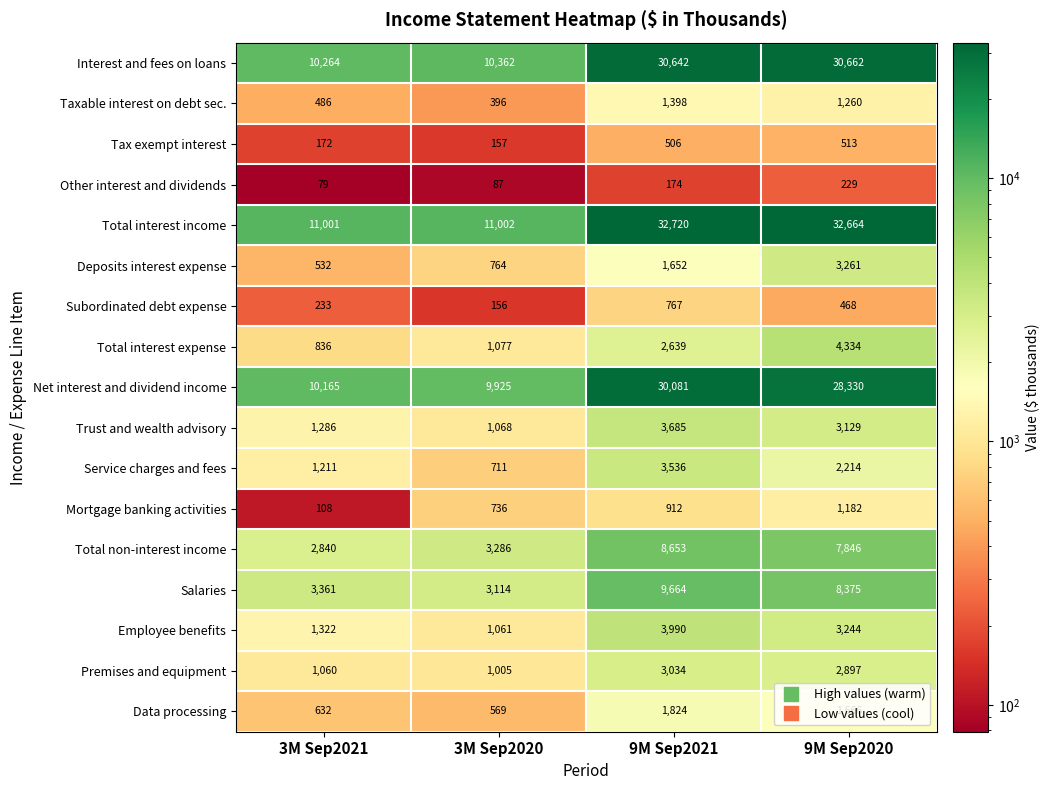

Count the number of categories in the chart.

4